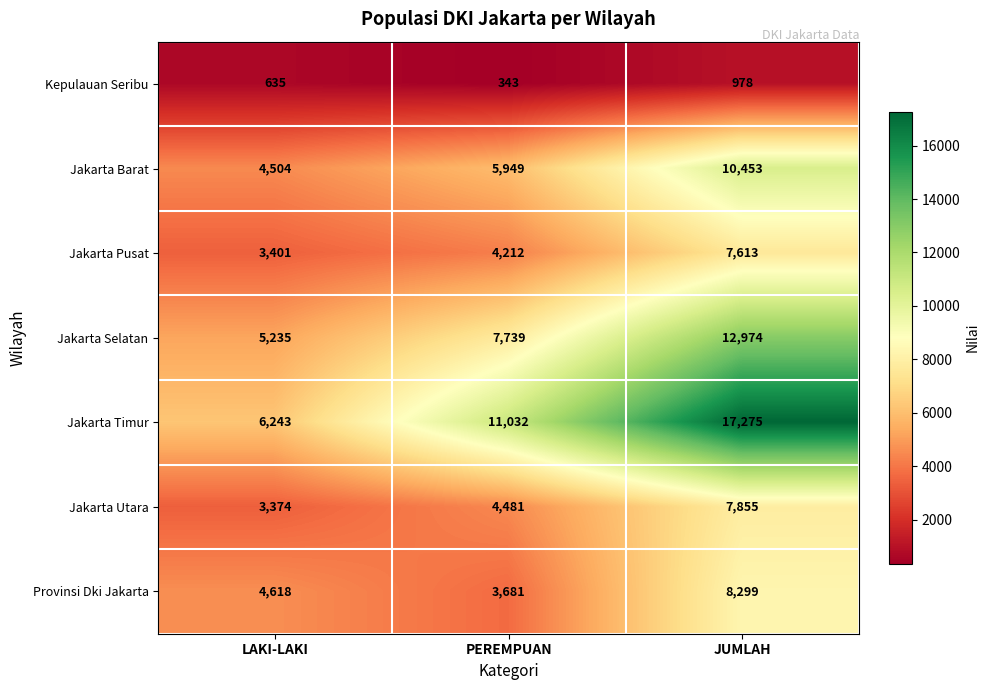

Which series has the widest spread of values?

Jakarta Timur